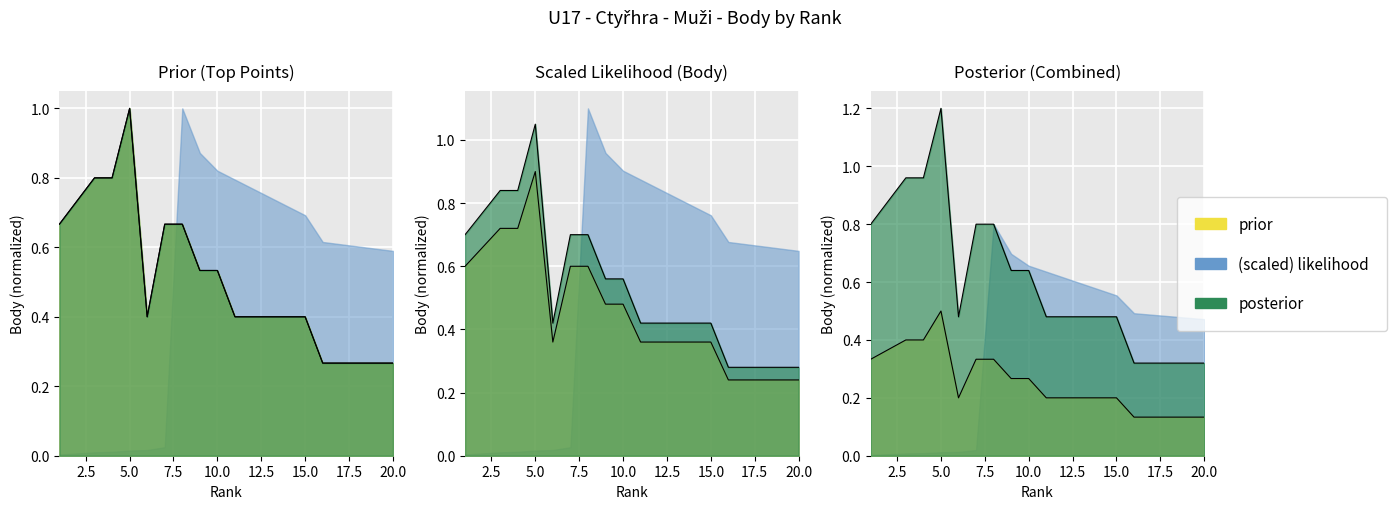

Which category has the lowest value across all series?

16